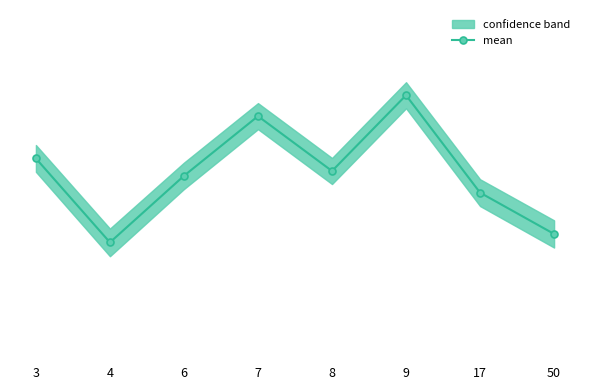

What is the greatest value displayed?

5.7